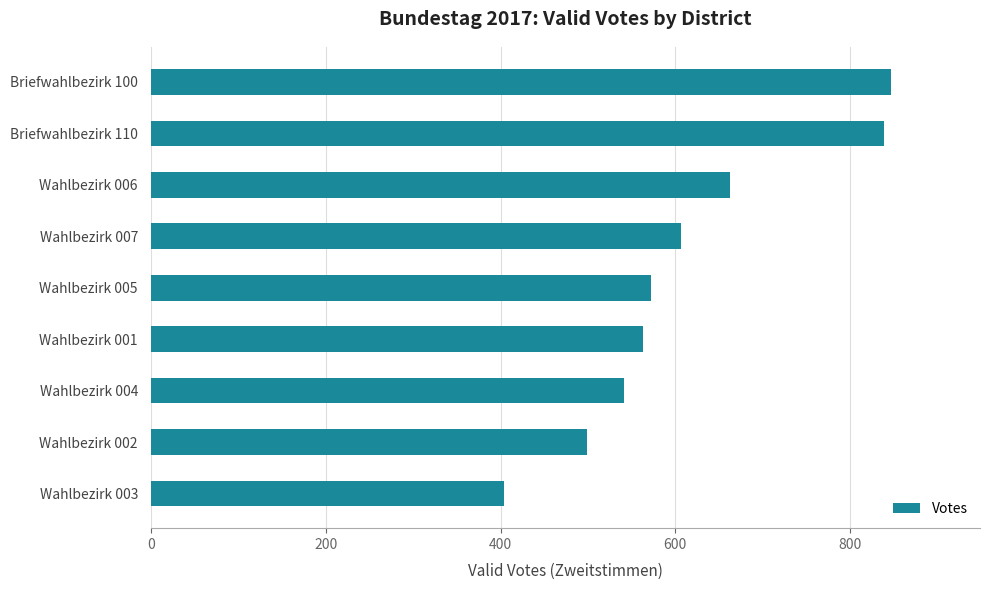

What is the sum of the values at Wahlbezirk 006 and Wahlbezirk 004?

1203